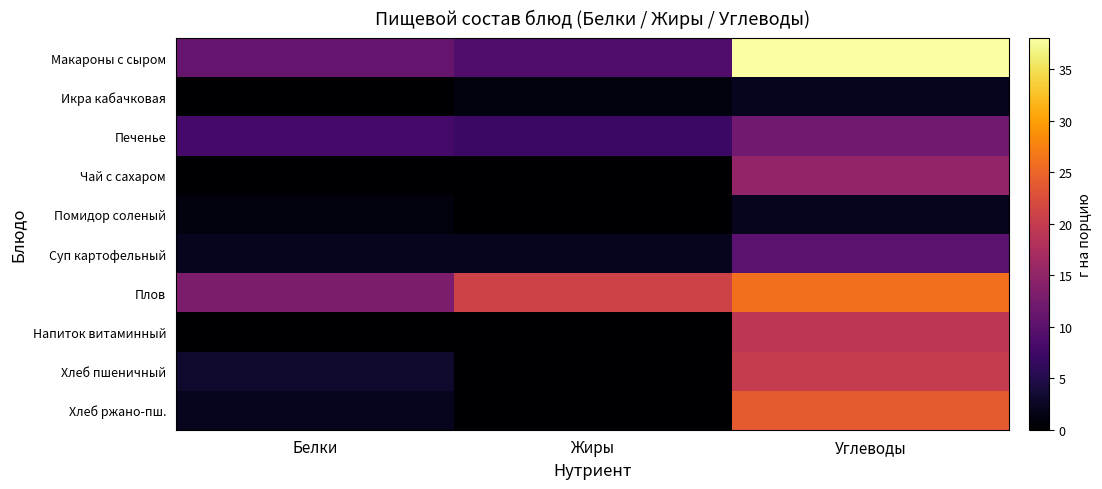

Which series has the largest total across all categories?

Плов